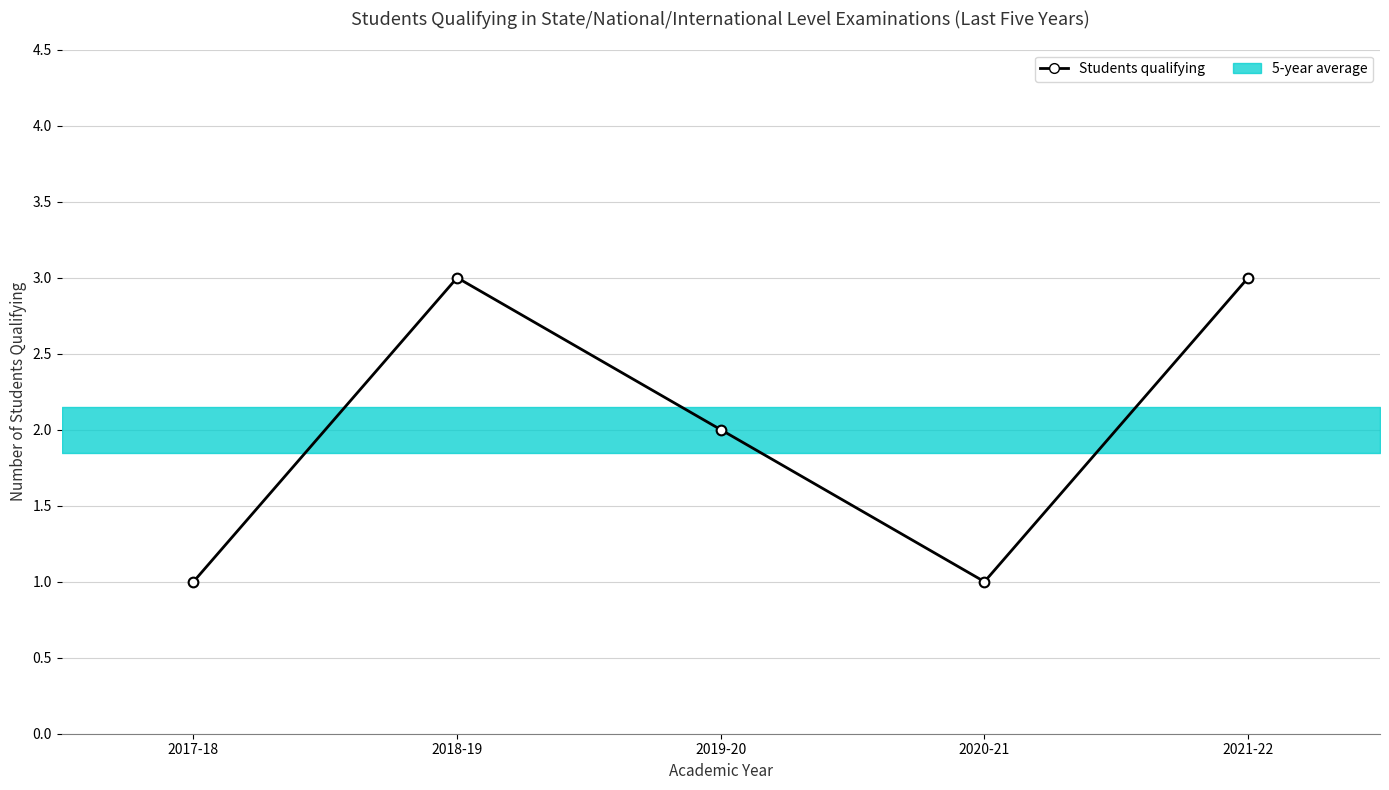

Reading right to left, list all the values displayed in this chart.

3	1	2	3	1